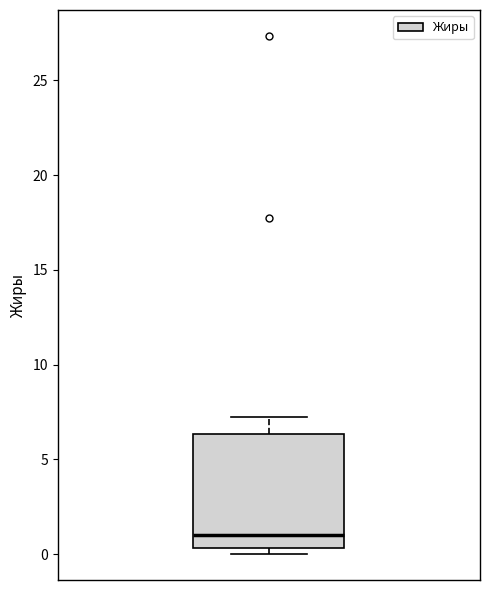

Where does the median line of the box sit on the y-axis? The values are not printed on the chart, so give them approximately, as read against the axis.

1.0